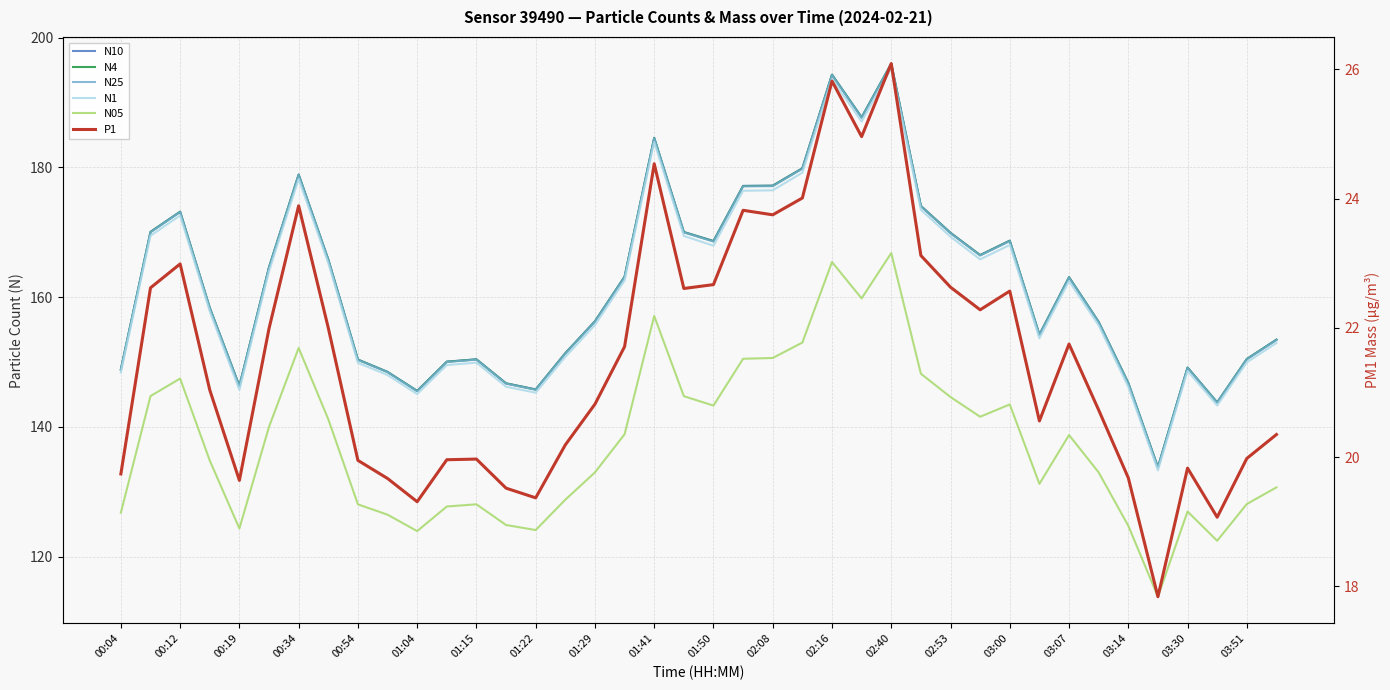

Reading left to right, extract all data points from this chart.

N10: 148.9	170.1	173.2	158.4	146.3	164.6	178.9	165.8	150.4	148.5	145.6	150.1	150.4	146.7	145.8	151.4	156.3	163.2	184.6	170.1	168.7	177.2	177.2	179.9	194.3	187.7	196.0	174.1	169.9	166.5	168.7	154.2	163.1	156.2	146.8	133.8	149.2	143.8	150.5	153.4
N4: 148.8	170.1	173.2	158.3	146.3	164.6	178.9	165.8	150.4	148.5	145.5	150.0	150.4	146.7	145.8	151.3	156.3	163.1	184.5	170.0	168.6	177.1	177.2	179.8	194.3	187.7	196.0	174.0	169.9	166.5	168.7	154.2	163.1	156.2	146.8	133.8	149.1	143.8	150.4	153.4
N25: 148.8	170.0	173.1	158.3	146.2	164.5	178.8	165.8	150.3	148.4	145.5	150.0	150.4	146.7	145.7	151.3	156.2	163.1	184.5	170.0	168.6	177.1	177.1	179.8	194.2	187.7	195.9	174.0	169.9	166.4	168.6	154.2	163.0	156.1	146.7	133.7	149.1	143.7	150.4	153.4
N1: 148.4	169.5	172.6	157.8	145.7	164.0	178.2	165.2	149.9	148.0	145.1	149.5	149.9	146.2	145.3	150.8	155.7	162.6	183.9	169.4	167.9	176.4	176.5	179.2	193.6	187.1	195.3	173.5	169.3	165.8	168.1	153.7	162.5	155.7	146.2	133.3	148.6	143.3	149.9	152.9
N05: 126.8	144.8	147.4	134.8	124.3	140.0	152.2	141.2	128.1	126.5	123.9	127.7	128.1	124.9	124.1	128.8	133.0	138.9	157.1	144.7	143.3	150.5	150.6	153.0	165.4	159.8	166.8	148.2	144.6	141.6	143.5	131.2	138.7	133.0	124.8	113.8	127.0	122.4	128.1	130.7
P1: 19.7	22.6	23.0	21.0	19.6	22.0	23.9	22.0	19.9	19.7	19.3	20.0	20.0	19.5	19.4	20.2	20.8	21.7	24.5	22.6	22.7	23.8	23.8	24.0	25.8	25.0	26.1	23.1	22.6	22.3	22.6	20.6	21.8	20.7	19.7	17.8	19.8	19.1	20.0	20.4